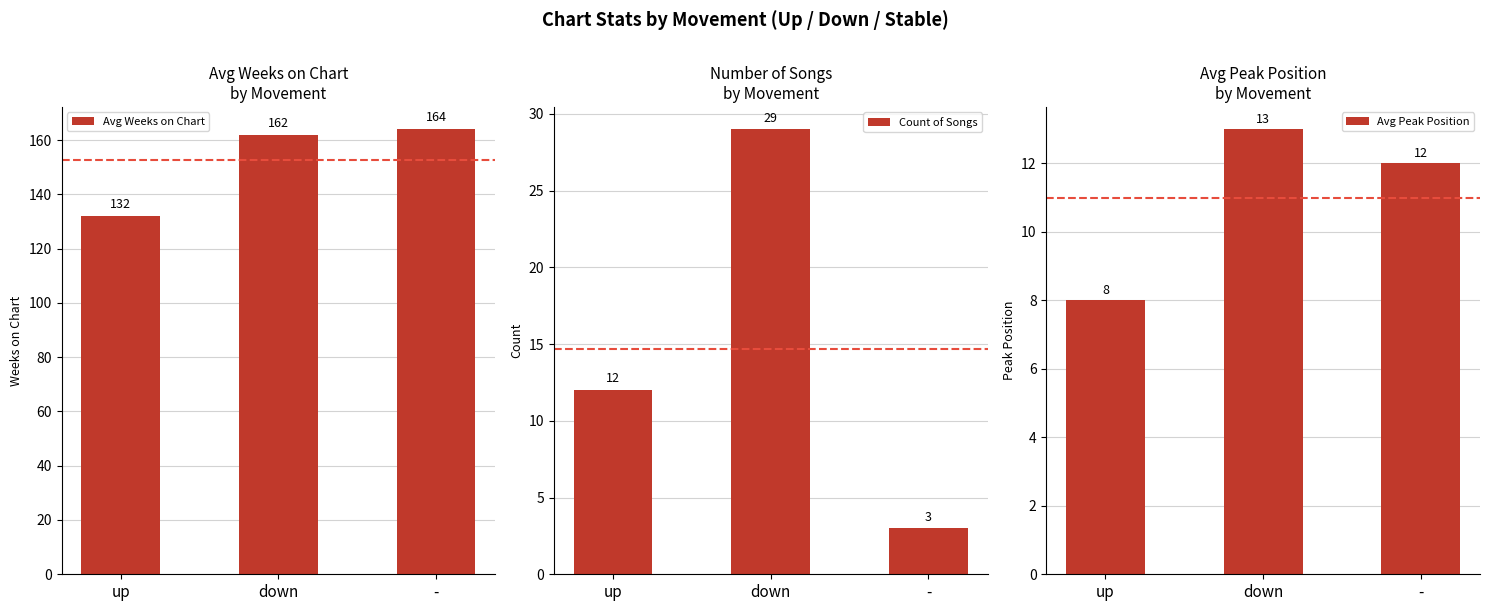

How many groups of bars are there?

3